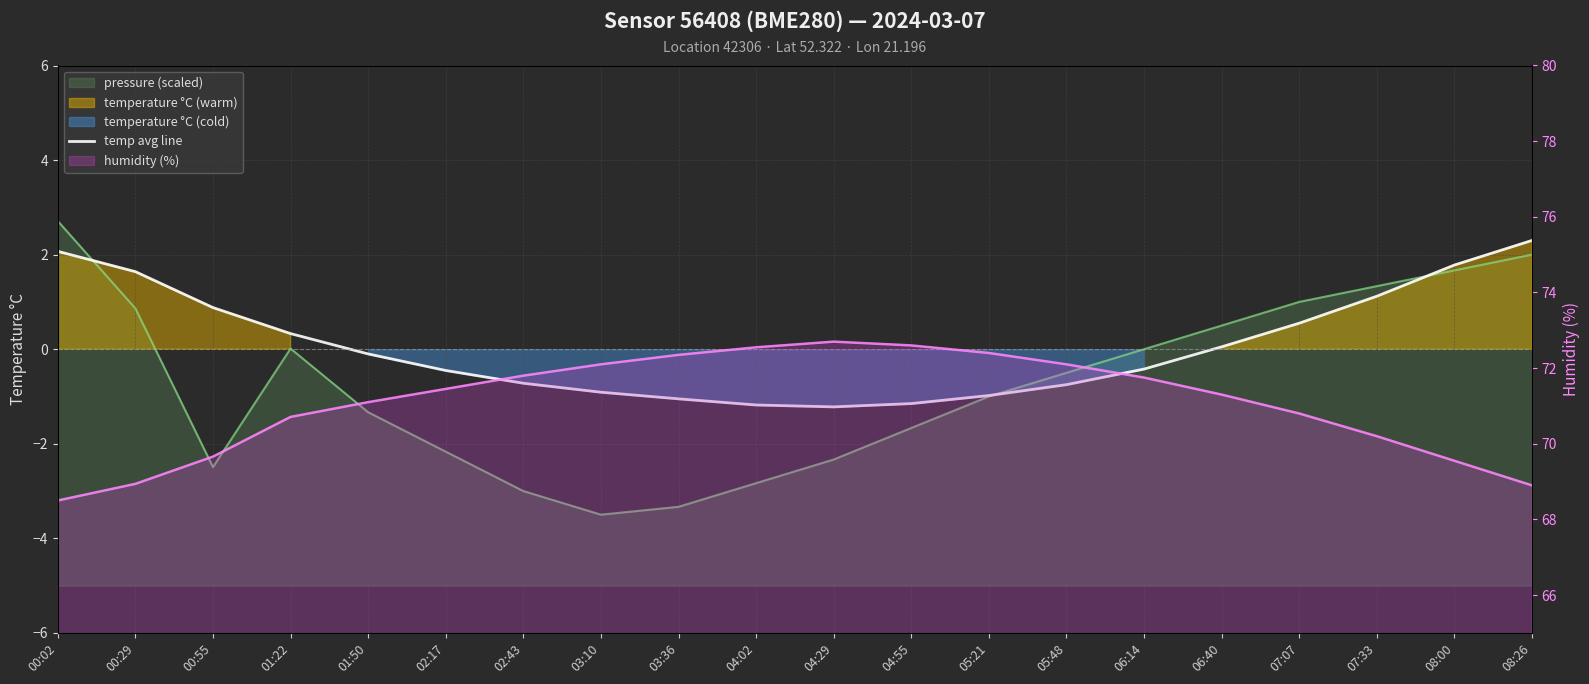

The chart shows a value of -0.7 at 02:43. True or false?

True